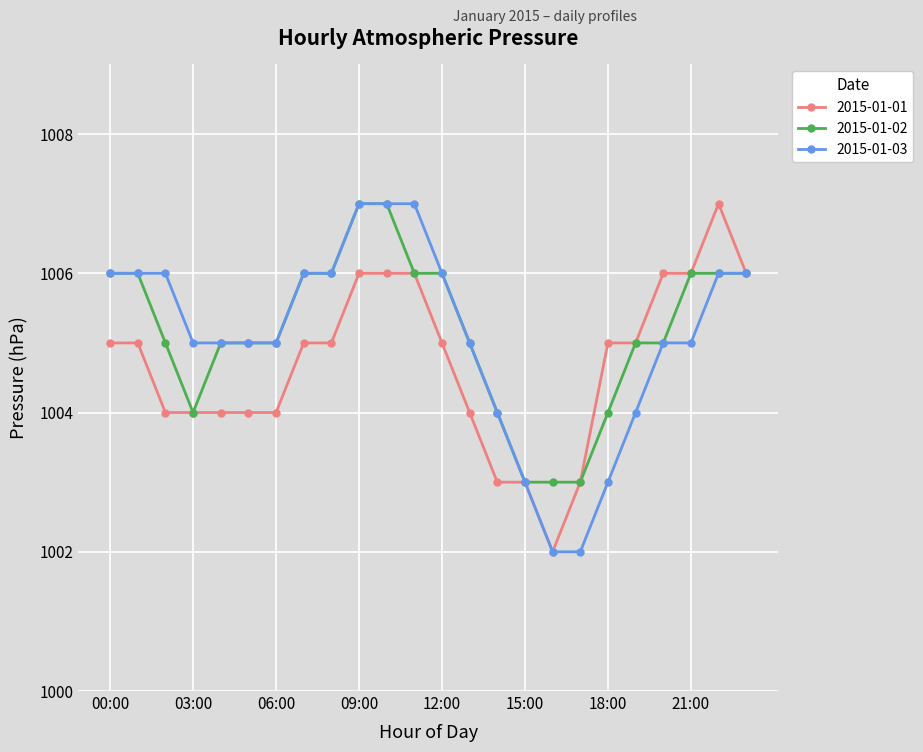

What is the value of the 2015-01-02 point at the 5th from the left?

1005